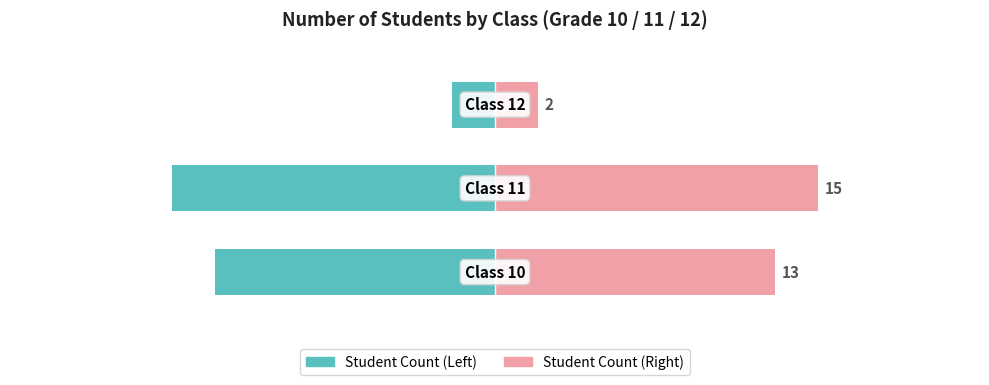

The Class Count (Right) series shows 15 at 1. True or false?

True